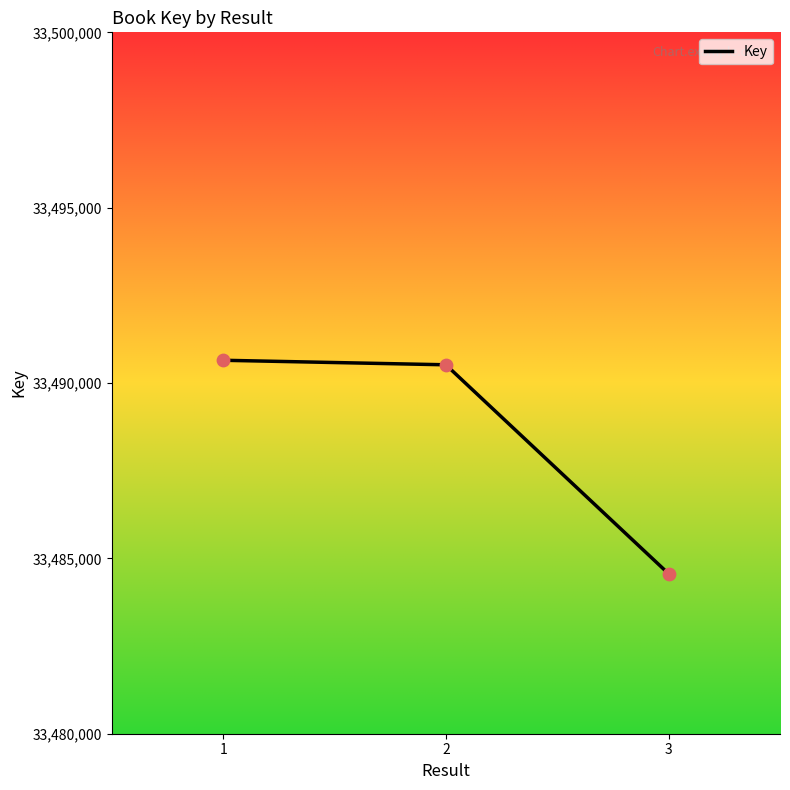

What is the change in value from 2 to 3?

-5959